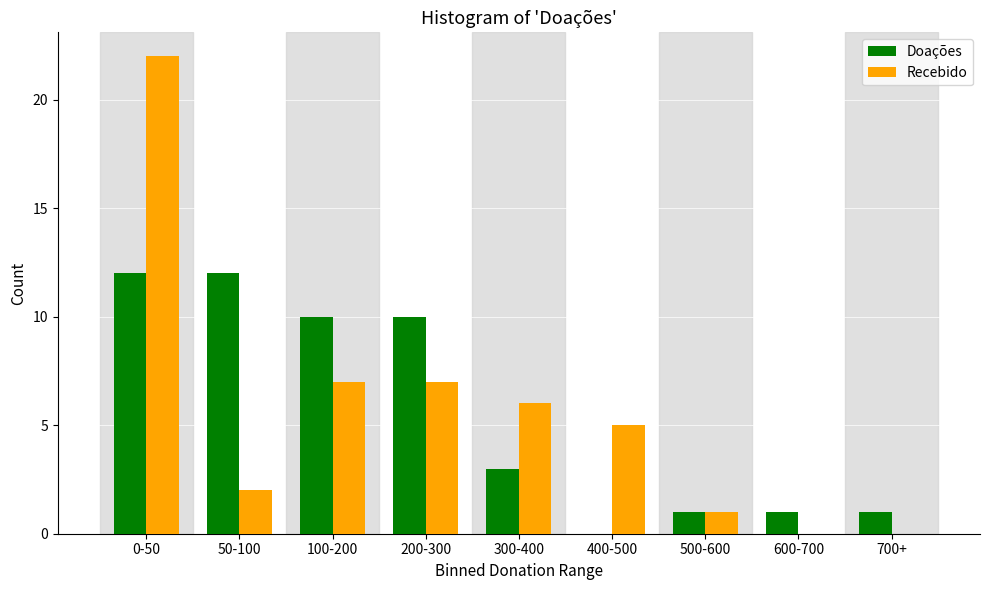

Reading right to left, what are all the values shown in this chart?

Doações: 700+=1	600-700=1	500-600=1	400-500=0	300-400=3	200-300=10	100-200=10	50-100=12	0-50=12
Recebido: 700+=0	600-700=0	500-600=1	400-500=5	300-400=6	200-300=7	100-200=7	50-100=2	0-50=22